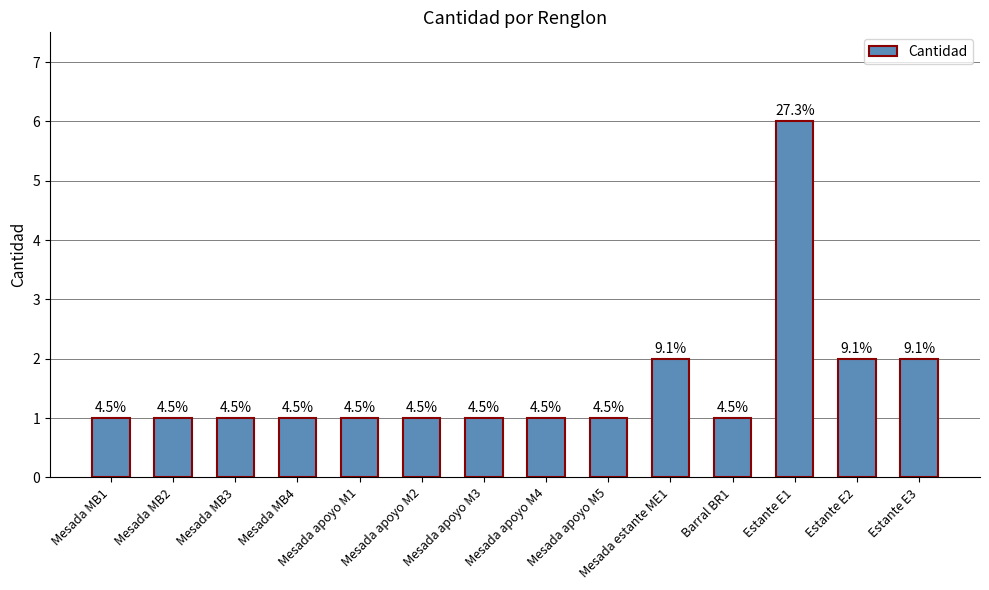

What is the value of the 4th bar from the left?

1